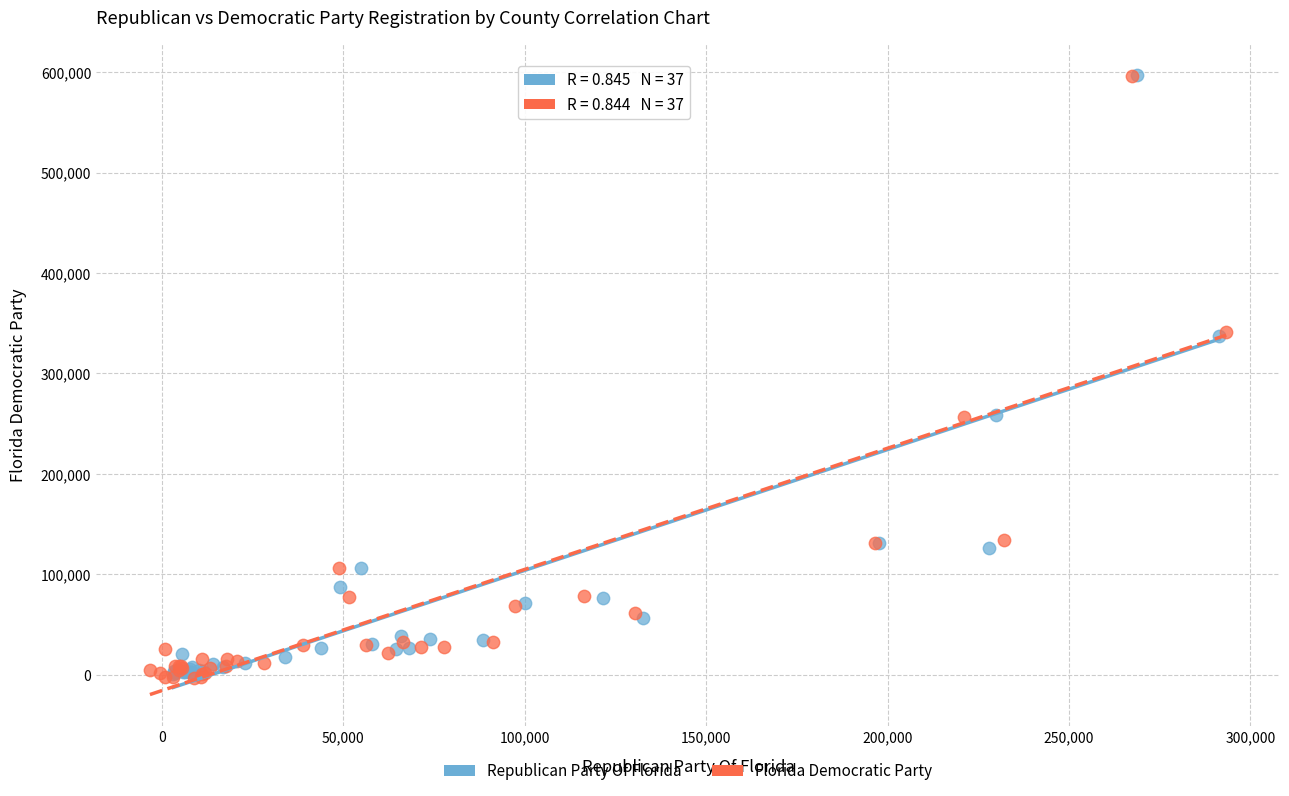

Which series has the largest Y range (max minus min)?

Florida Democratic Party